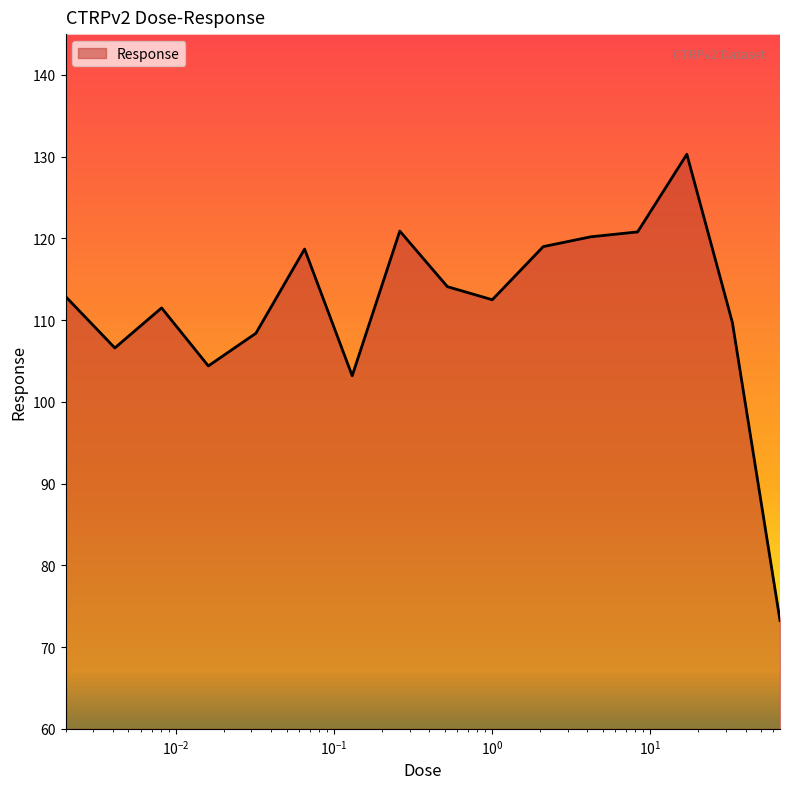

What is the minimum value shown in the chart?

73.3